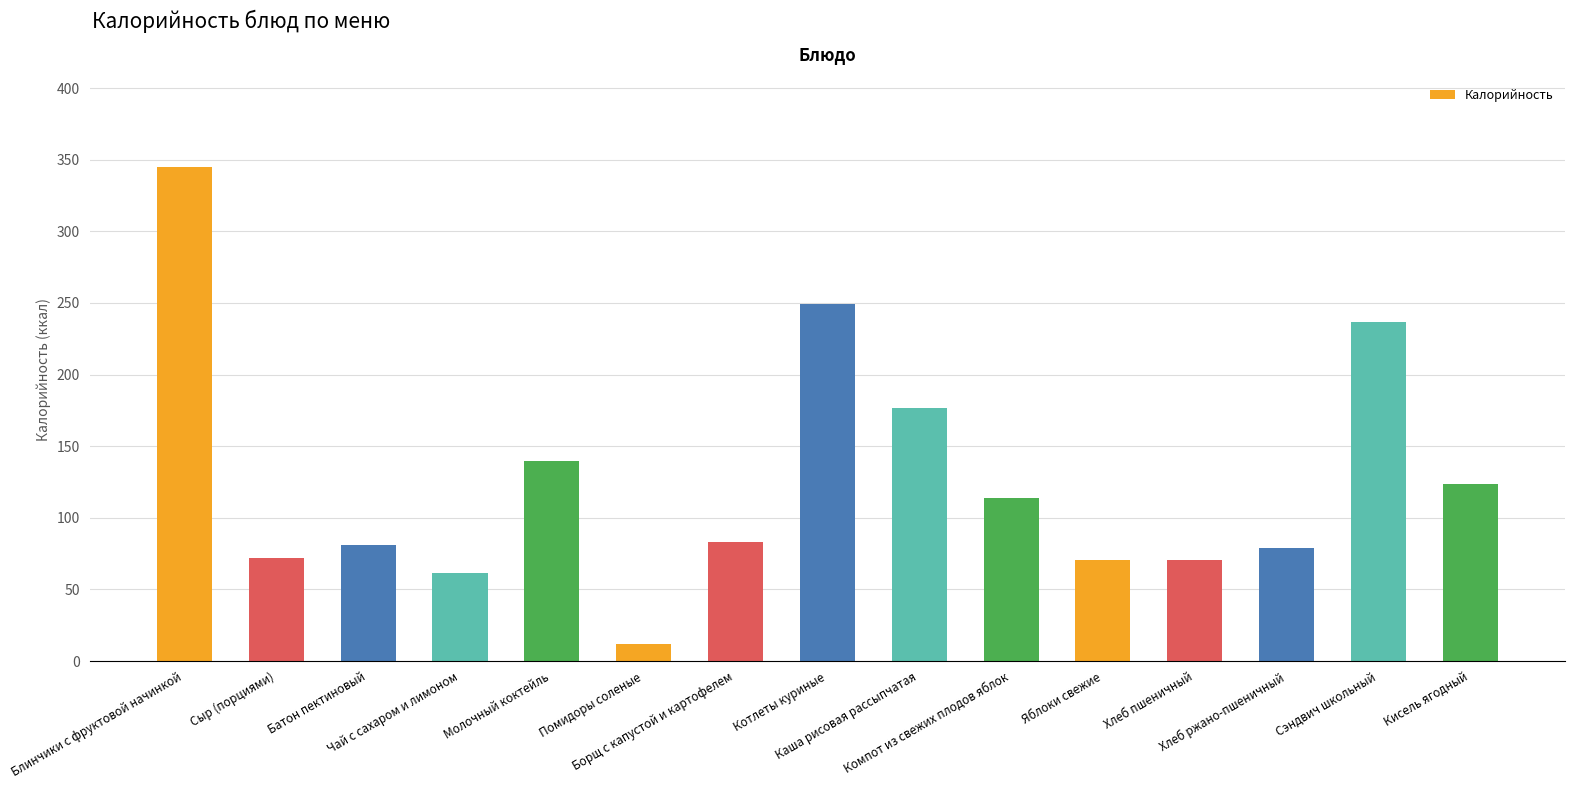

At which category does the chart reach its peak across all series?

Блинчики с фруктовой начинкой